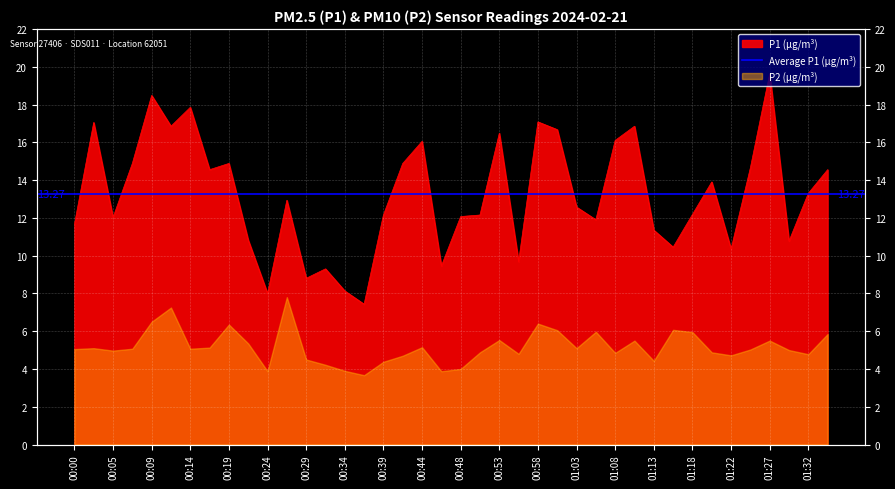

The chart shows a value of 14.9 at 00:07. True or false?

True